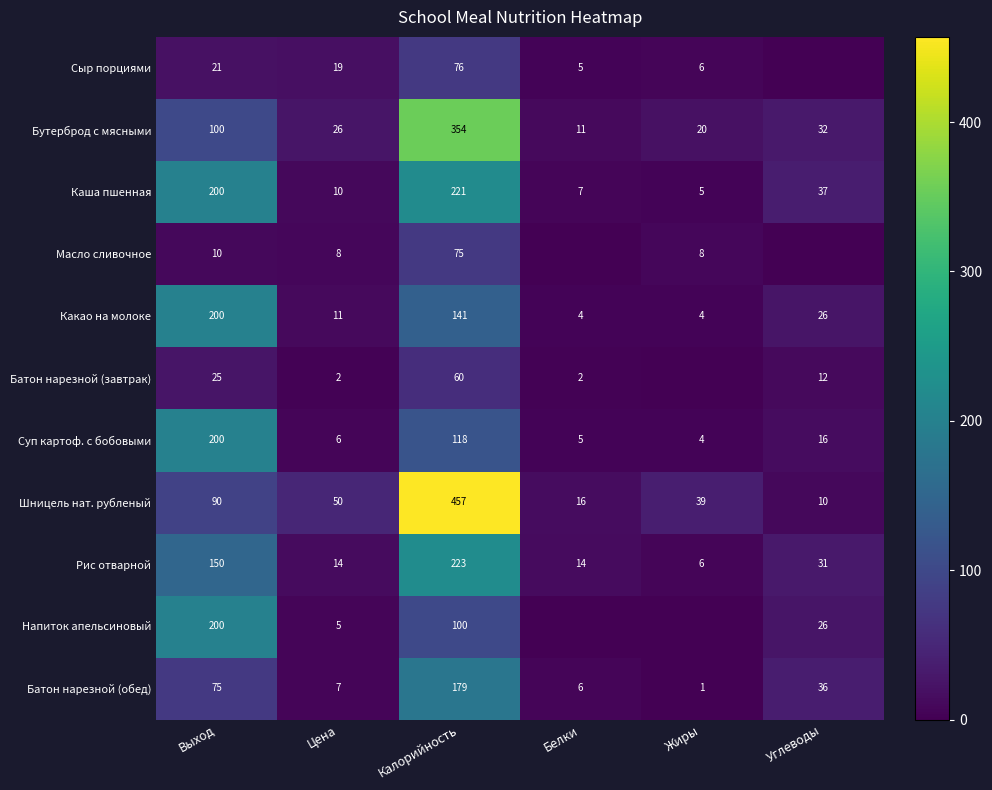

At how many categories does at least one series exceed 271?

1